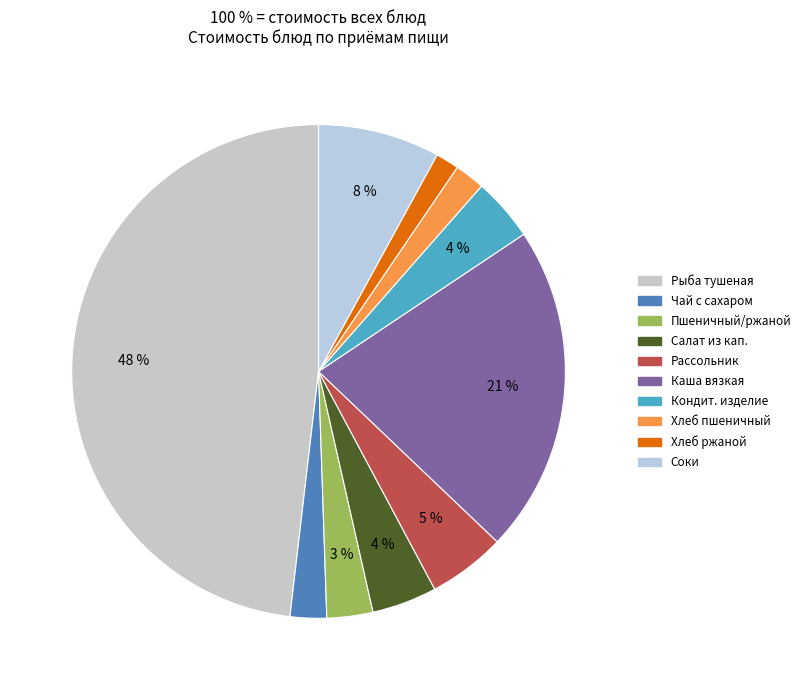

How many slices are in this pie chart?

10